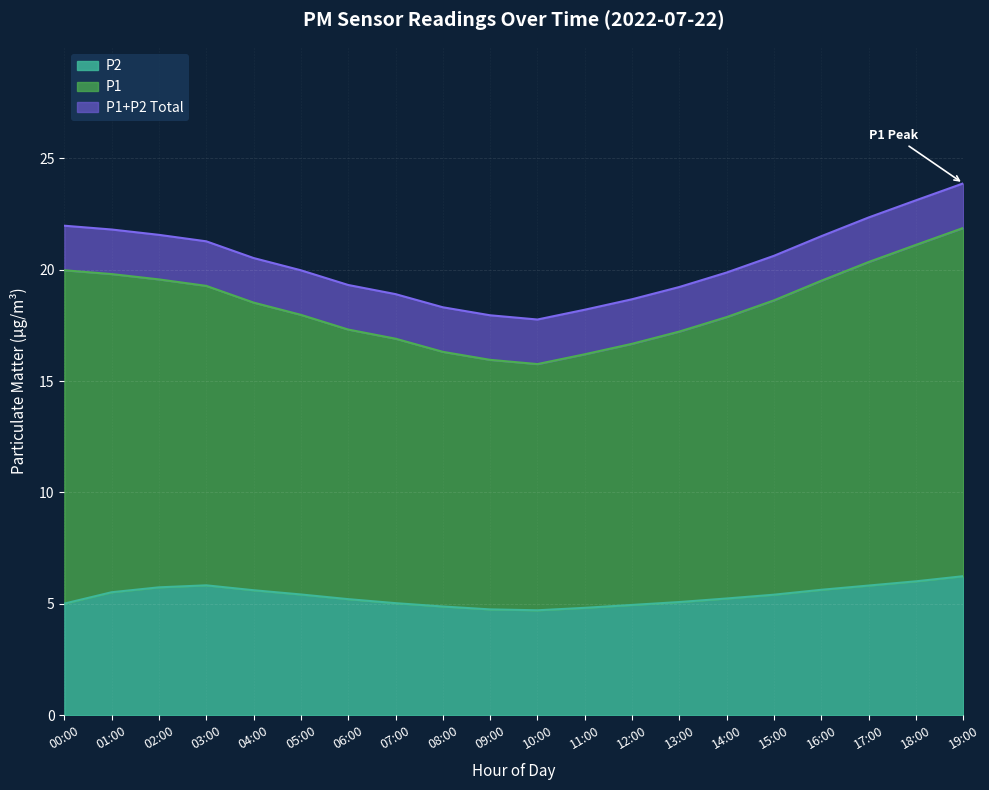

What value does the P1 series have at 13:00?

17.2